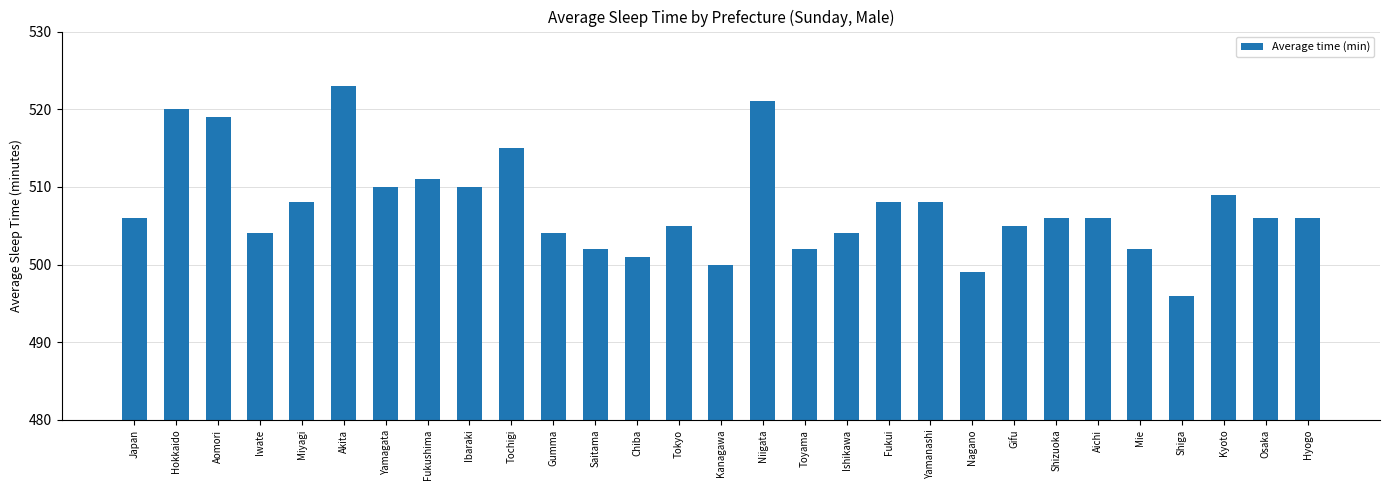

At which category does the chart reach its minimum across all series?

Shiga